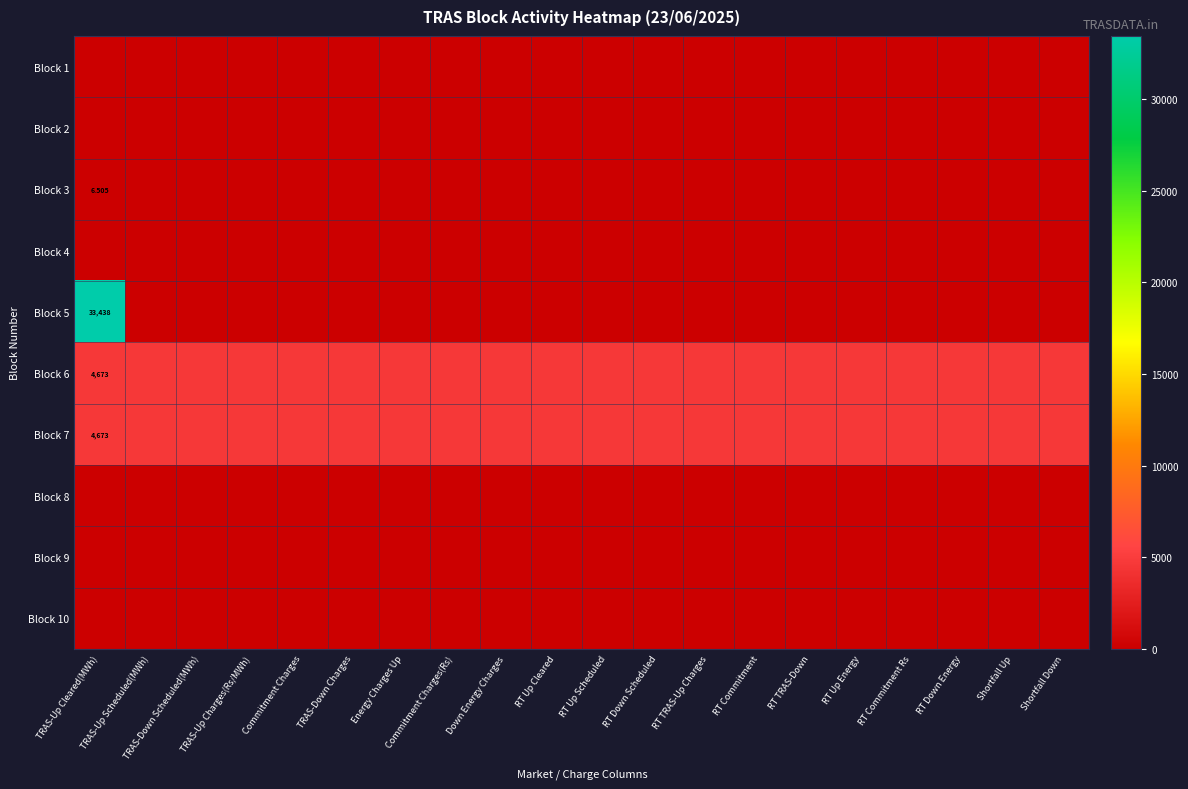

Which category has the lowest value across all series?

TRAS-Up Cleared(MWh)